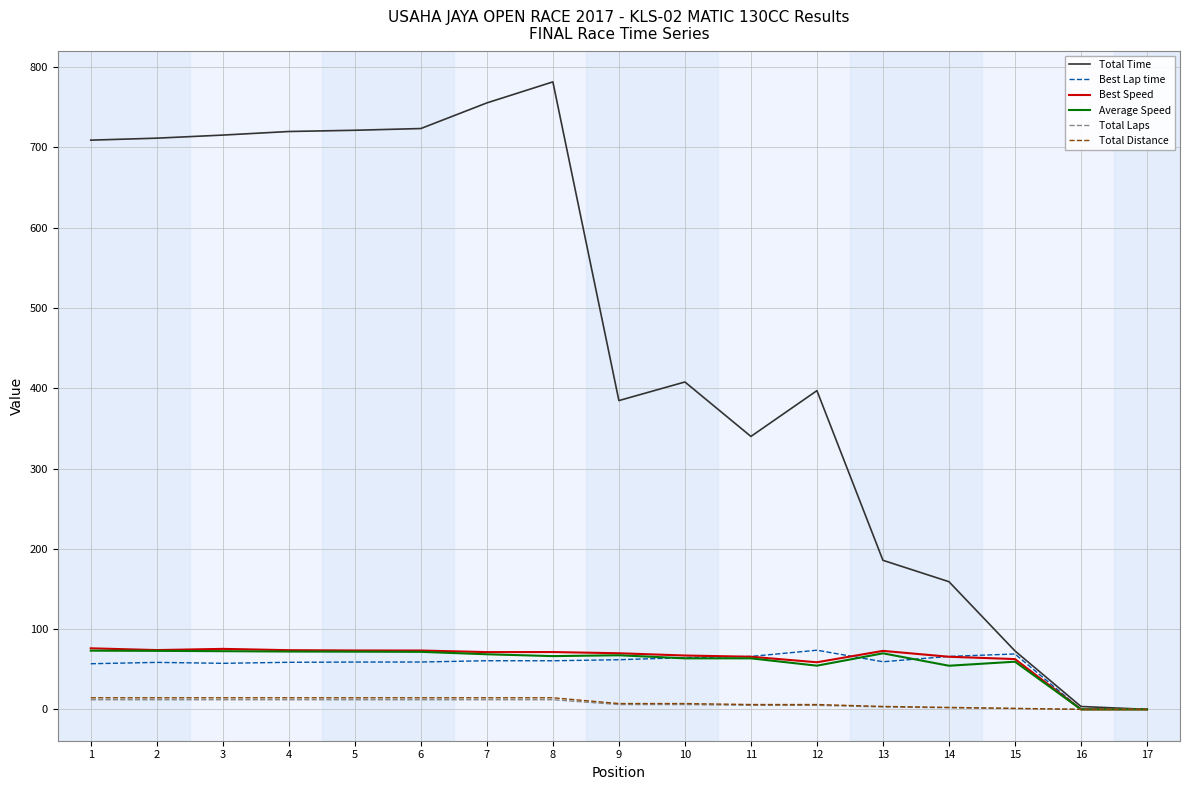

Which series has the largest total across all categories?

Total Time